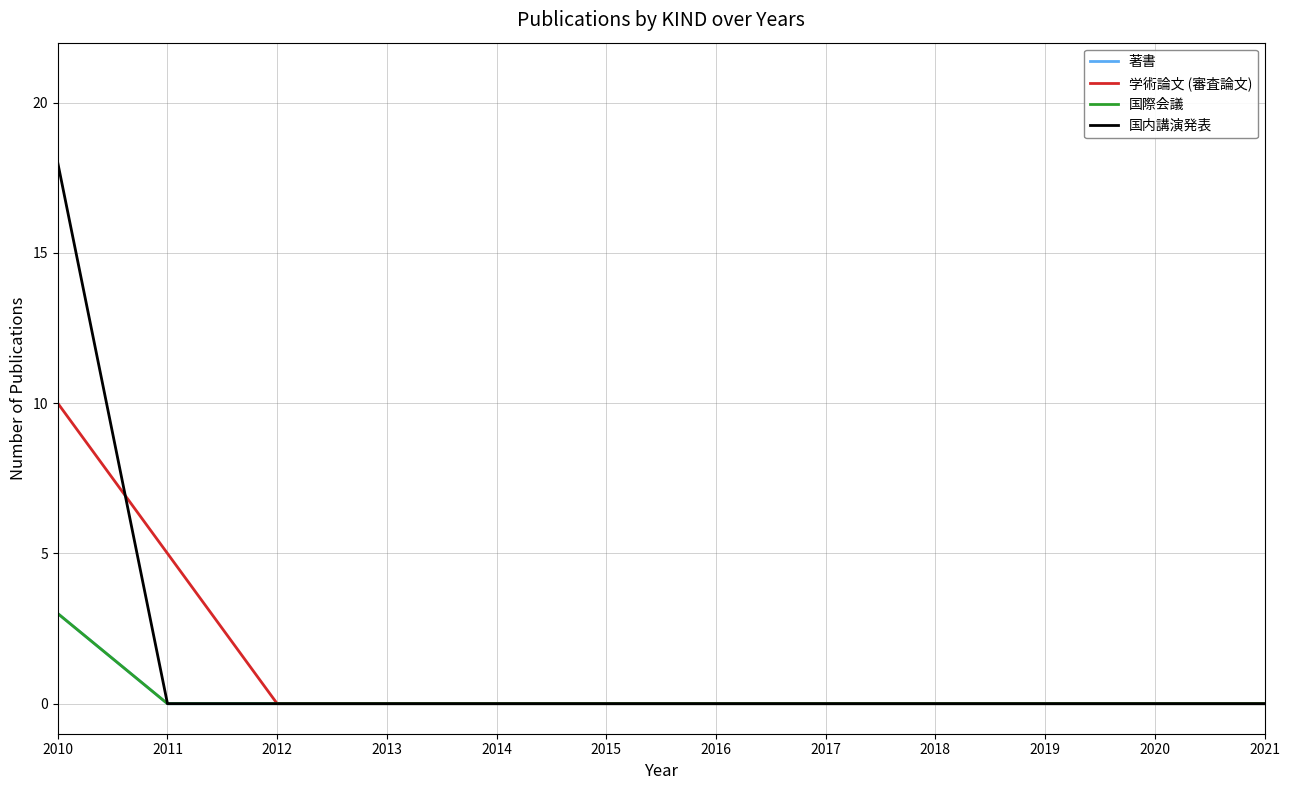

Does the chart display data point markers on the line(s)?

No